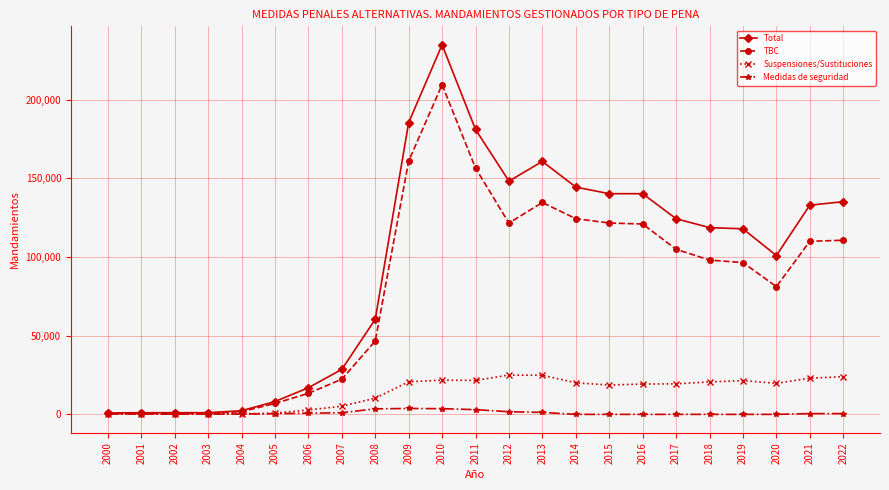

What is the maximum value shown in the chart?

234935